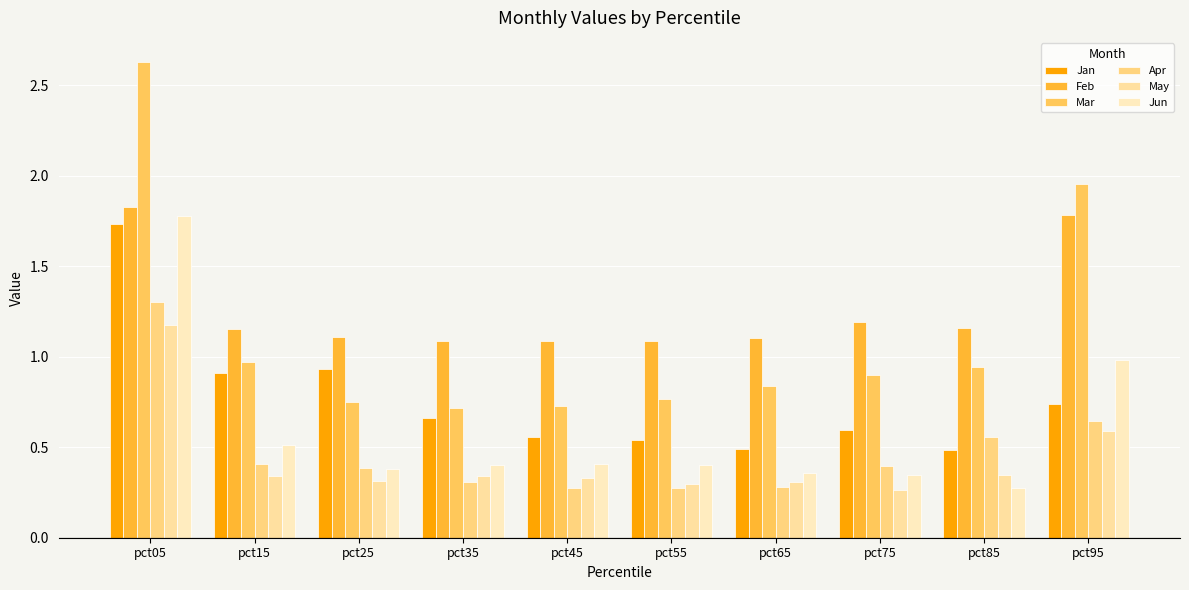

What is the value of the Feb bar at the 6th from the left?

1.1